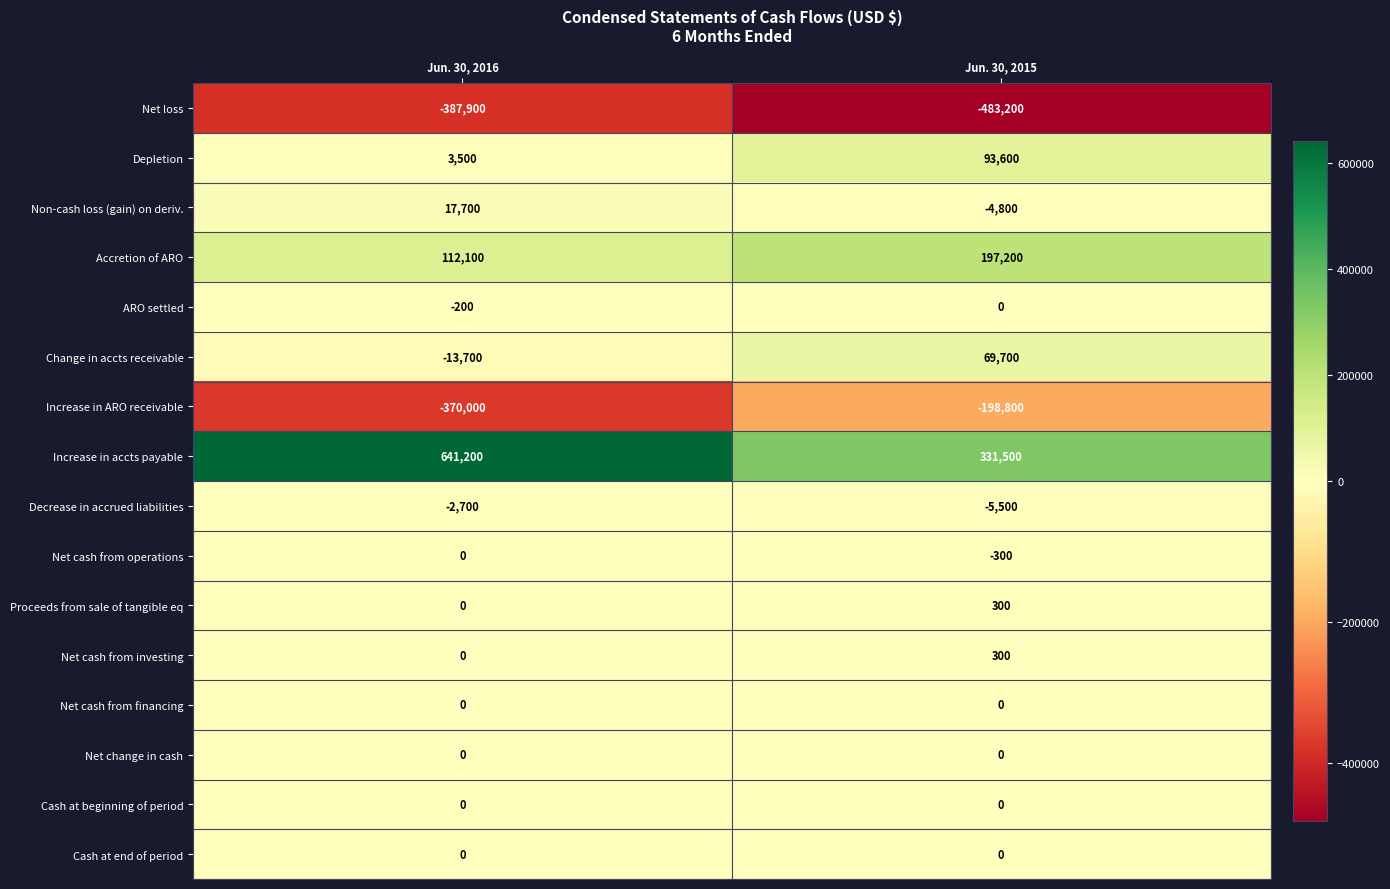

Which series changed the most between Jun. 30, 2016 and Jun. 30, 2015?

Increase in accts payable